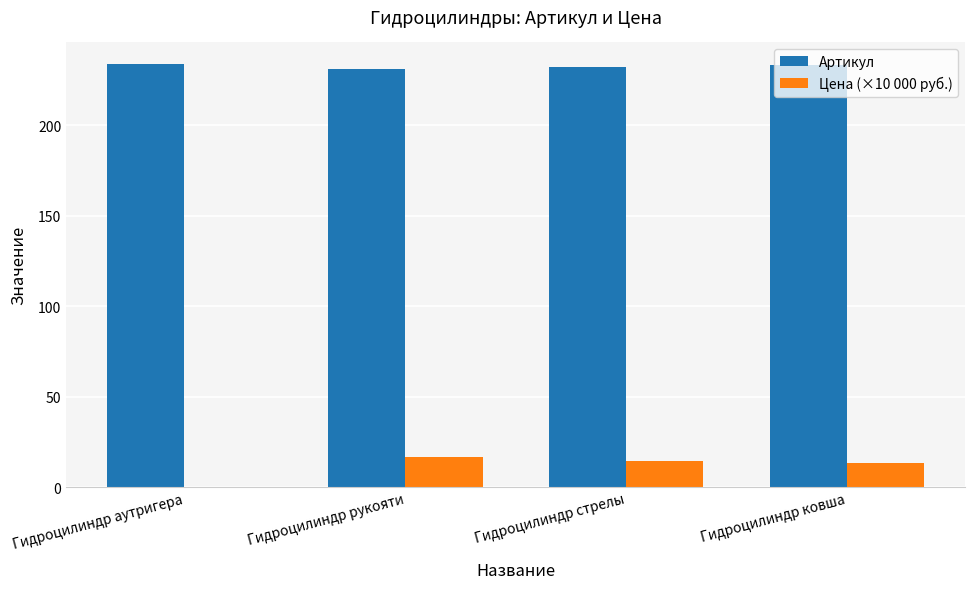

What is the greatest value displayed?

234.0